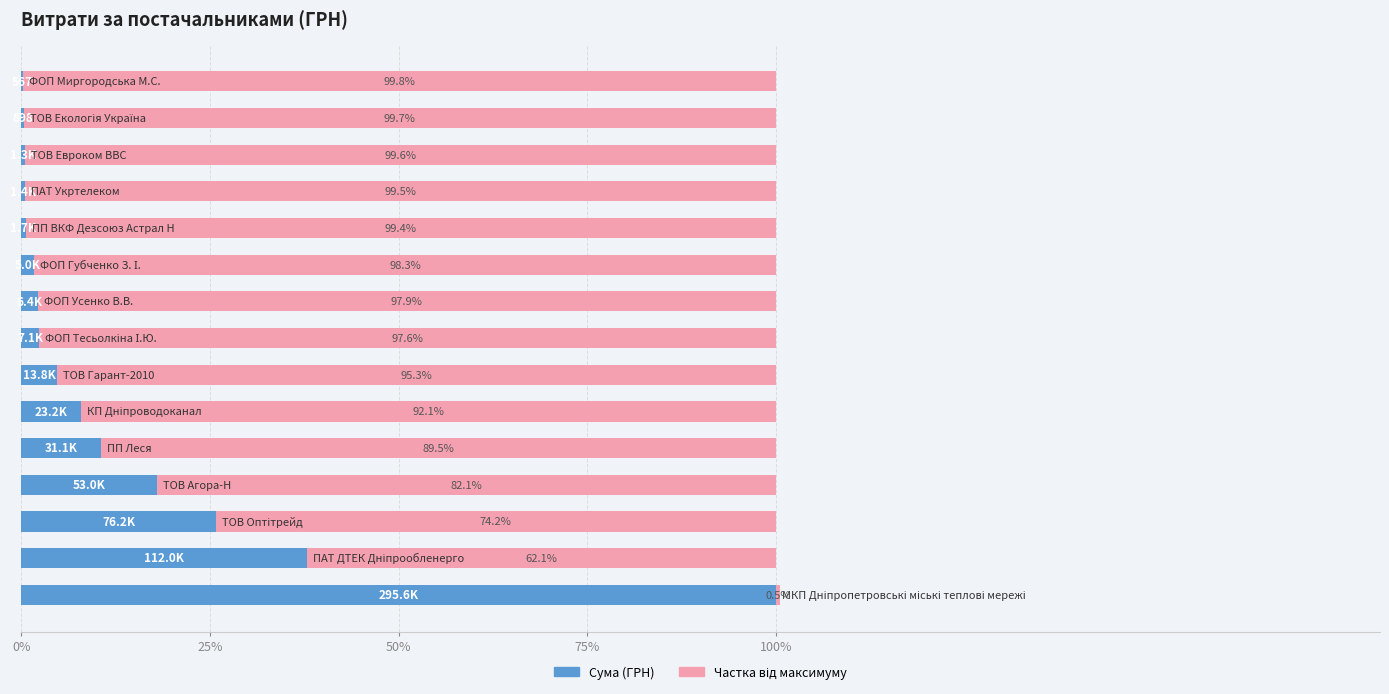

Count the number of categories in the chart.

15